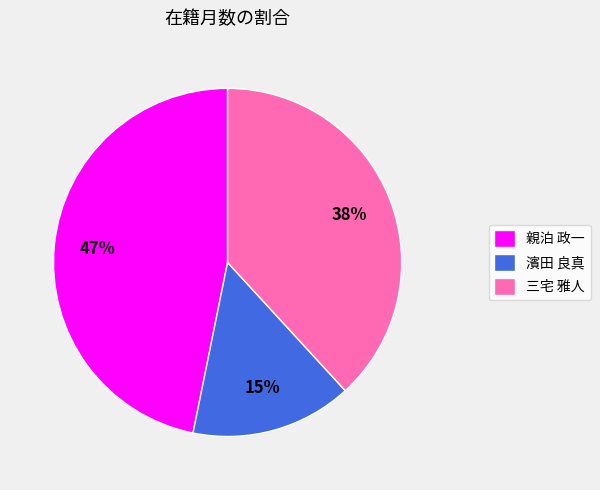

Combined, do 親泊 政一 and 三宅 雅人 account for over 50%?

Yes